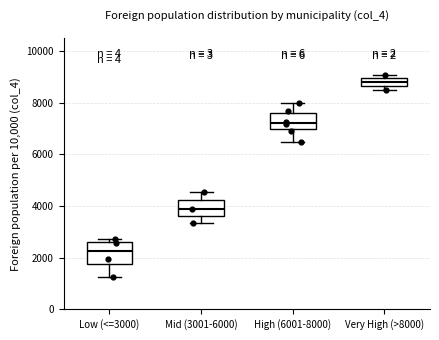

Which box has the highest median line?

Very High (>8000)